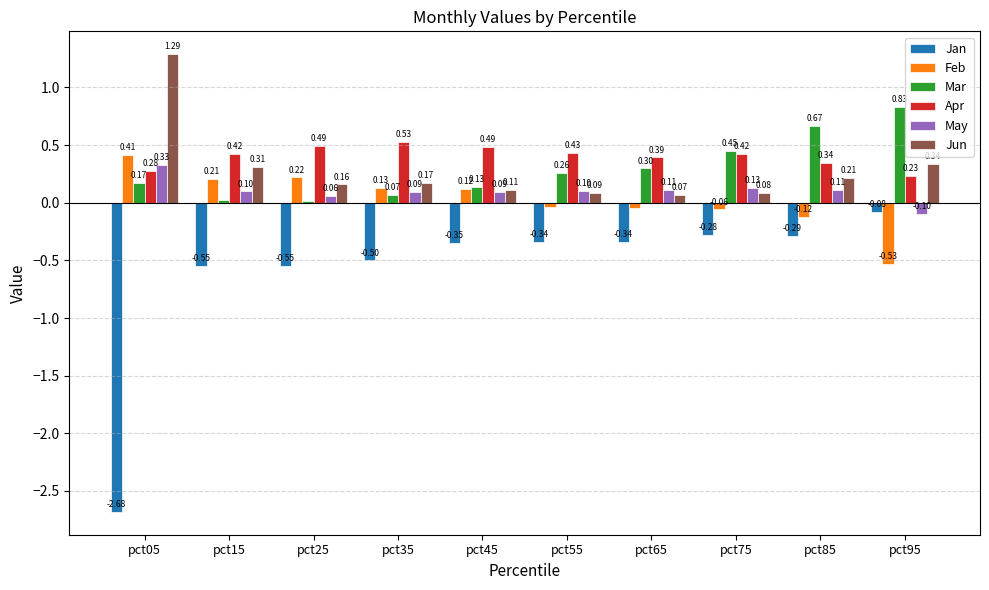

Which category has the lowest value across all series?

pct05